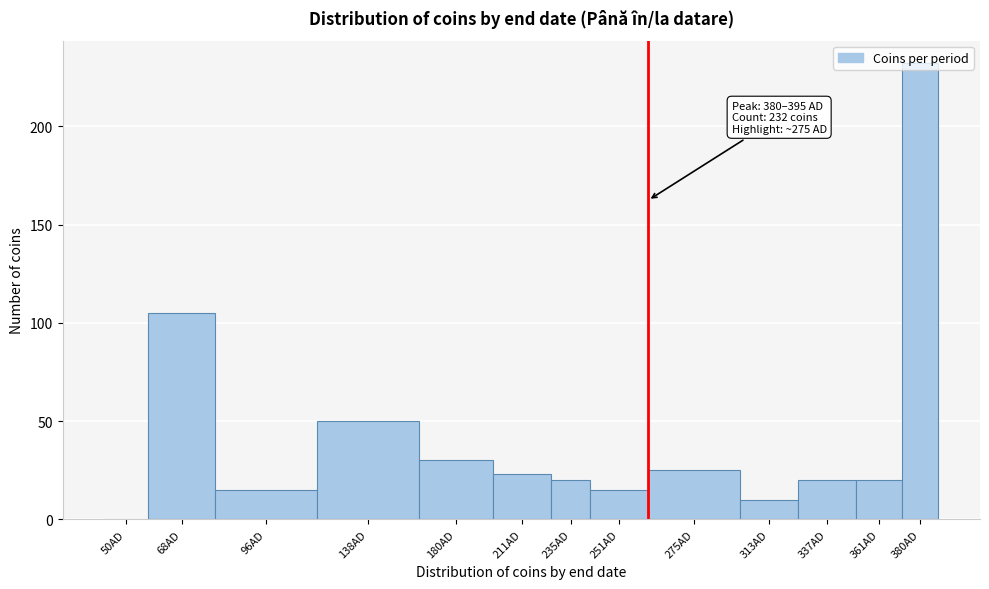

Where is the data nearest to the value 116?

68AD